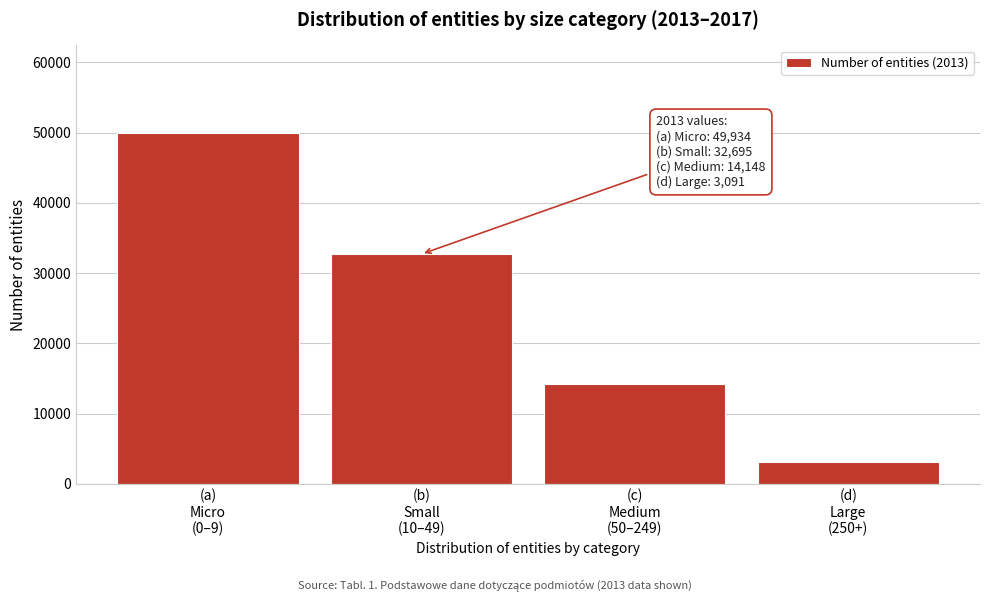

Reading right to left, extract all data points from this chart.

3091	14148	32695	49934